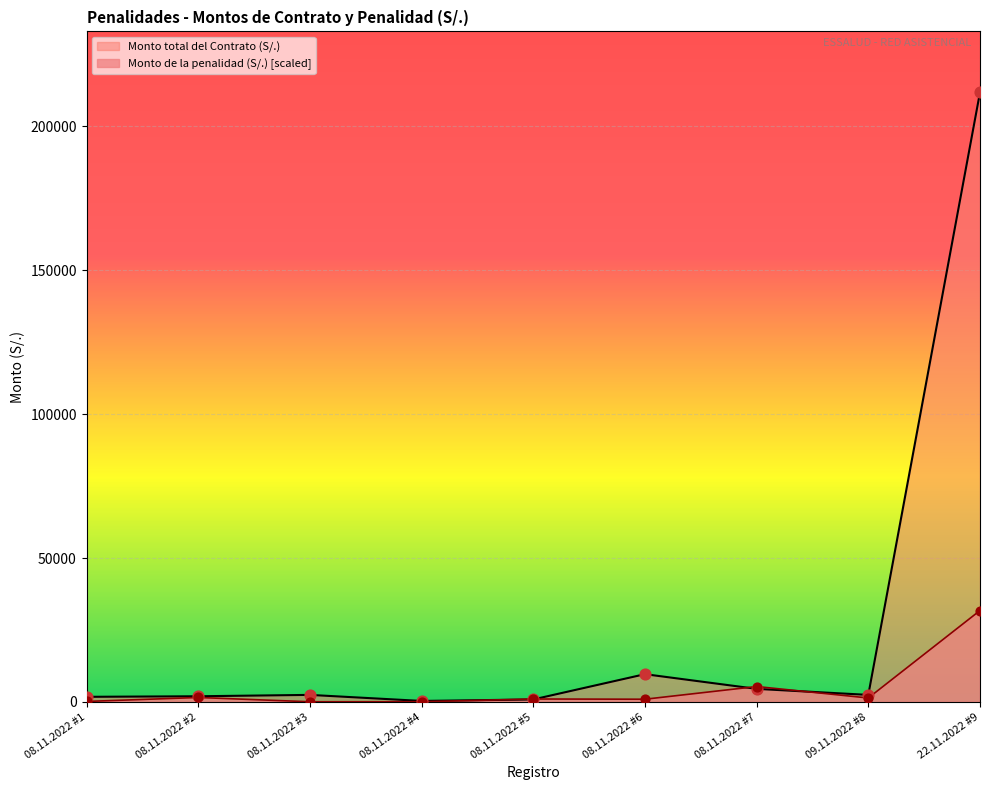

Which series has the widest spread of Y values?

Monto total del Contrato (S/.)